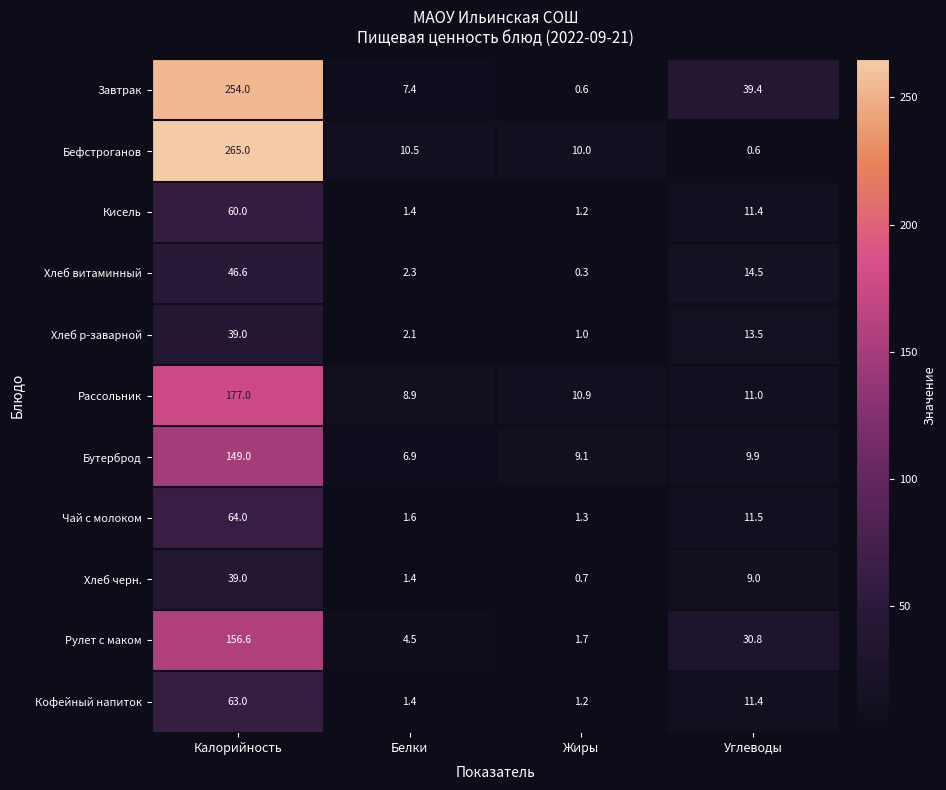

The value of Рассольник at Калорийность is 117.4. True or false?

False